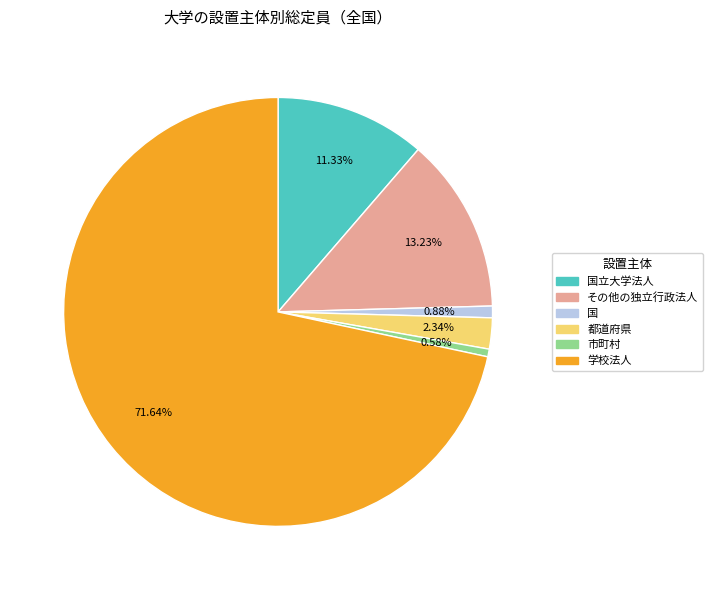

Is there a majority slice in this chart?

Yes